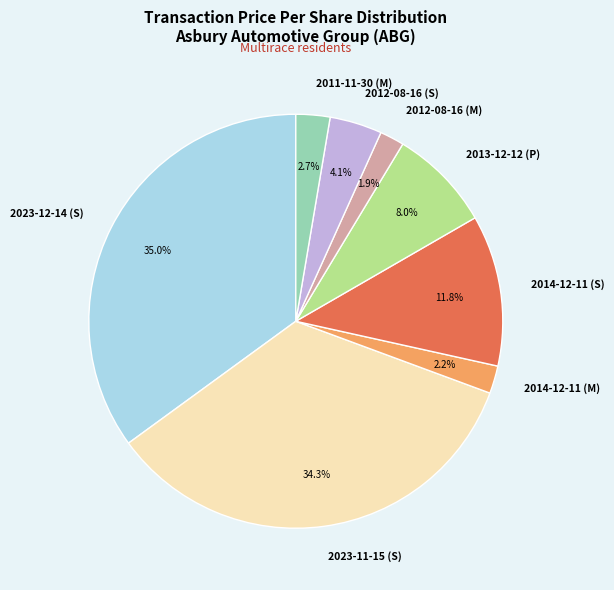

How many segments does this pie chart have?

8